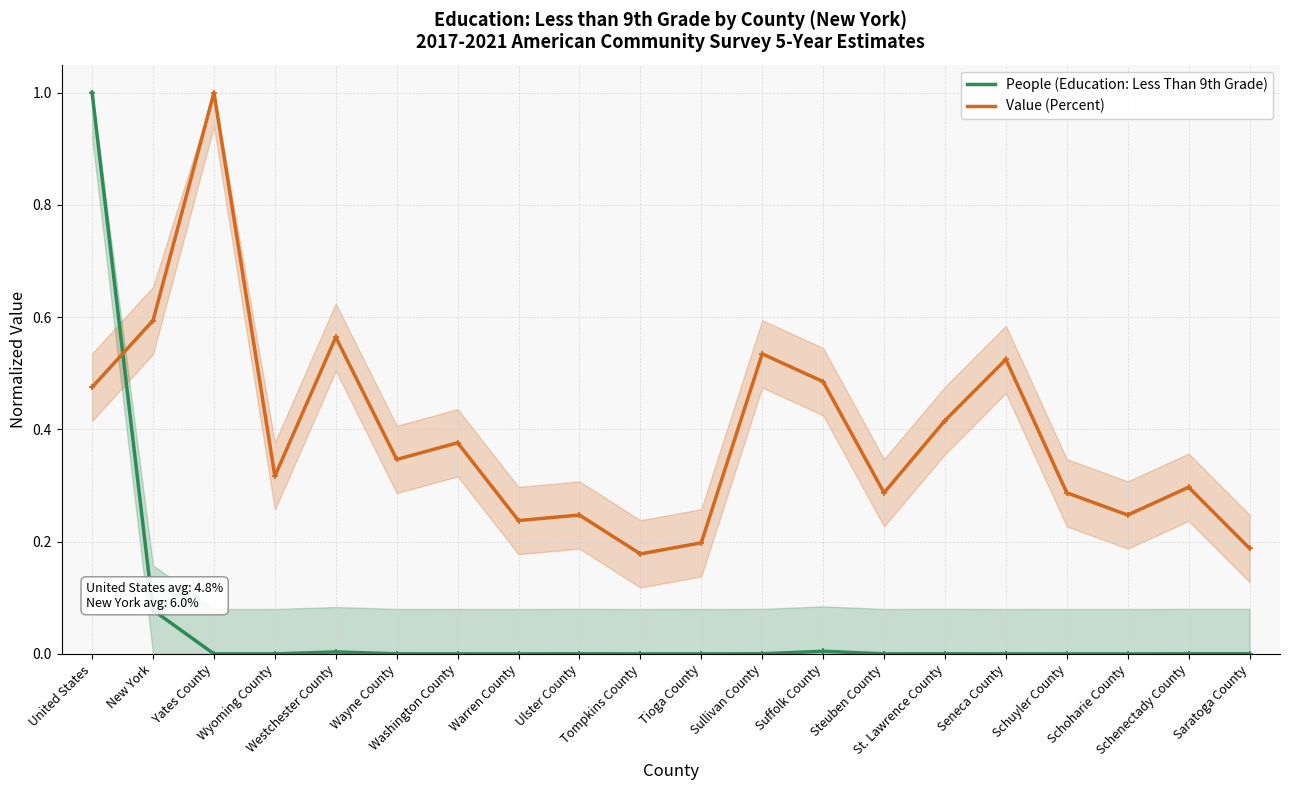

How many interior local valleys does the People (Education: Less Than 9th Grade) series have?

5